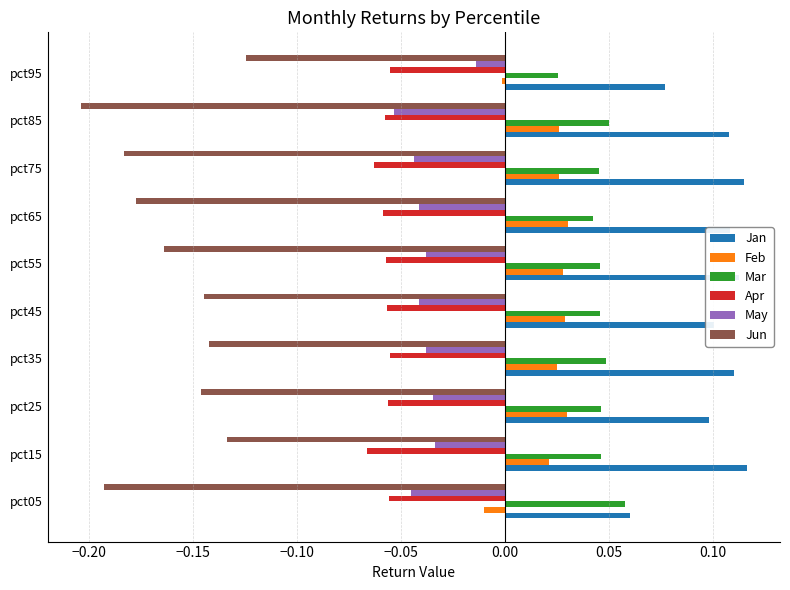

List the series in order of their peak value, highest first.

Jan, Mar, Feb, May, Apr, Jun